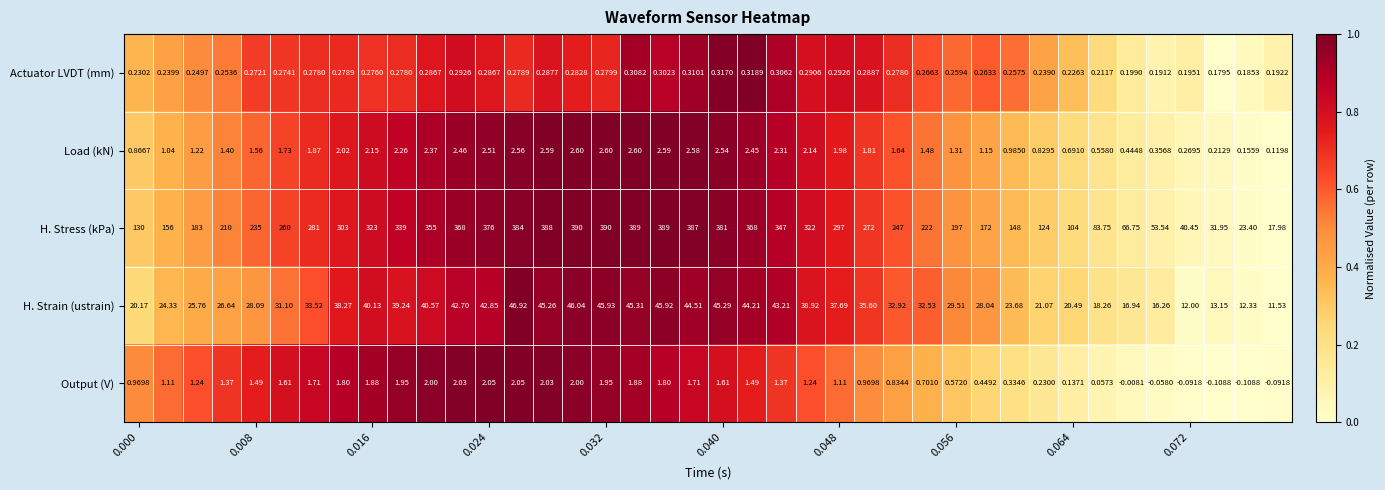

Count the number of data series in this chart.

5